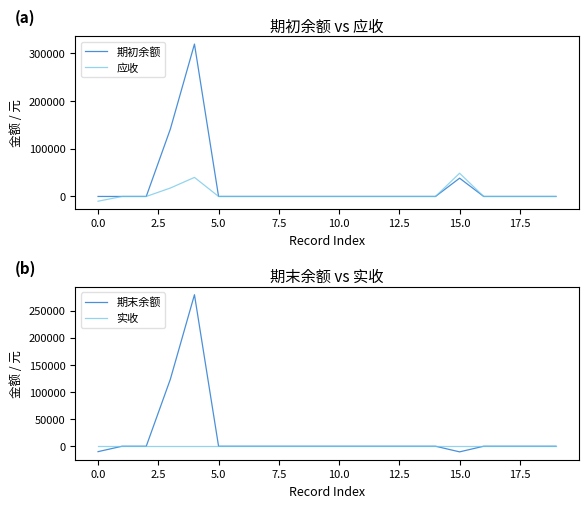

What is the minimum value for 期末余额?

-10405